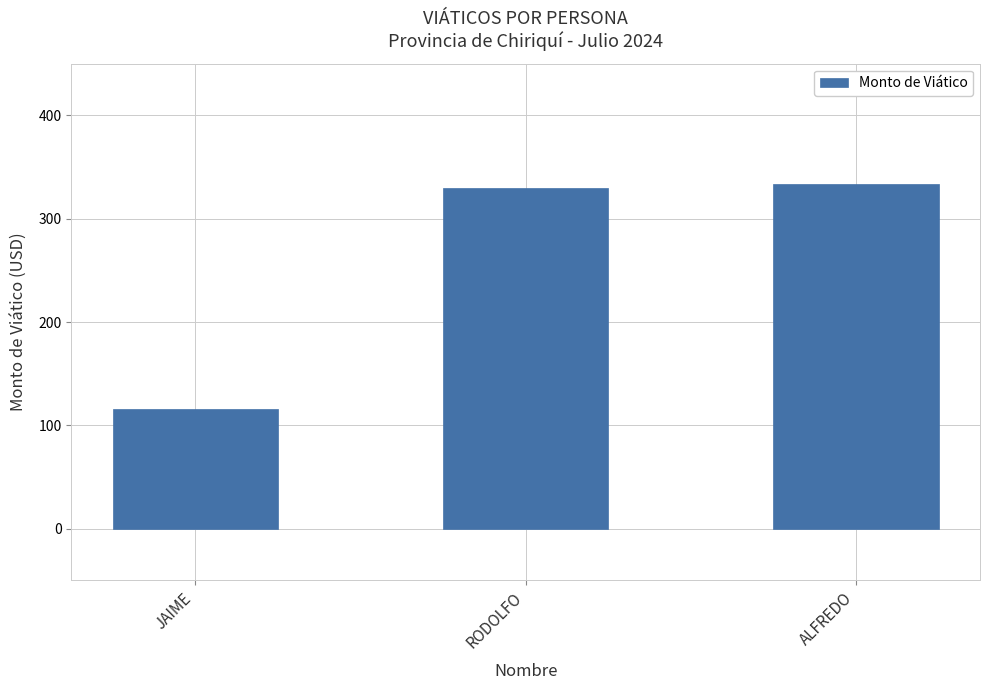

What is the difference between the maximum and minimum values?

218